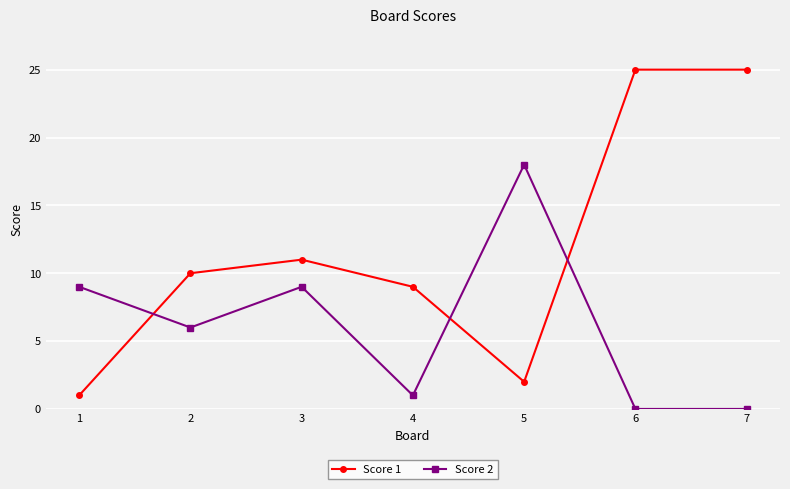

True or false: Score 2 and Score 1 intersect in this chart.

True